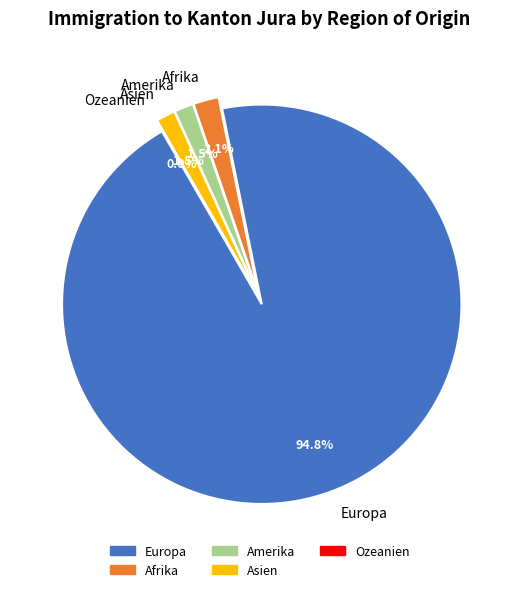

What is the ratio of the value at Europa to the value at Amerika?

61.3